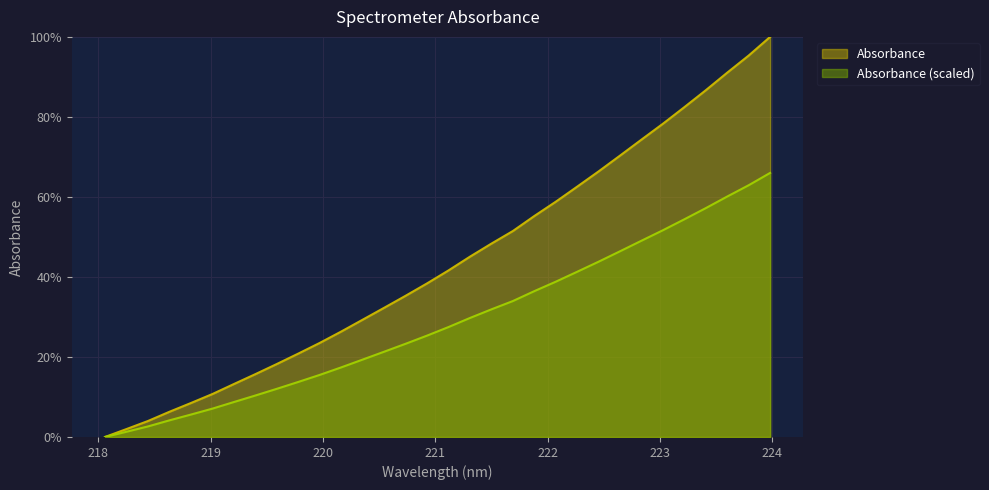

Rank the categories by value from highest to lowest.

223.9802, 223.7895, 223.5987, 223.408, 223.2172, 223.0264, 222.8355, 222.6447, 222.4538, 222.263, 222.0721, 221.8812, 221.6902, 221.4993, 221.3083, 221.1174, 220.9264, 220.7354, 220.5444, 220.3533, 220.1623, 219.9712, 219.7801, 219.589, 219.3979, 219.2067, 219.0156, 218.8244, 218.6332, 218.442, 218.2508, 218.0596